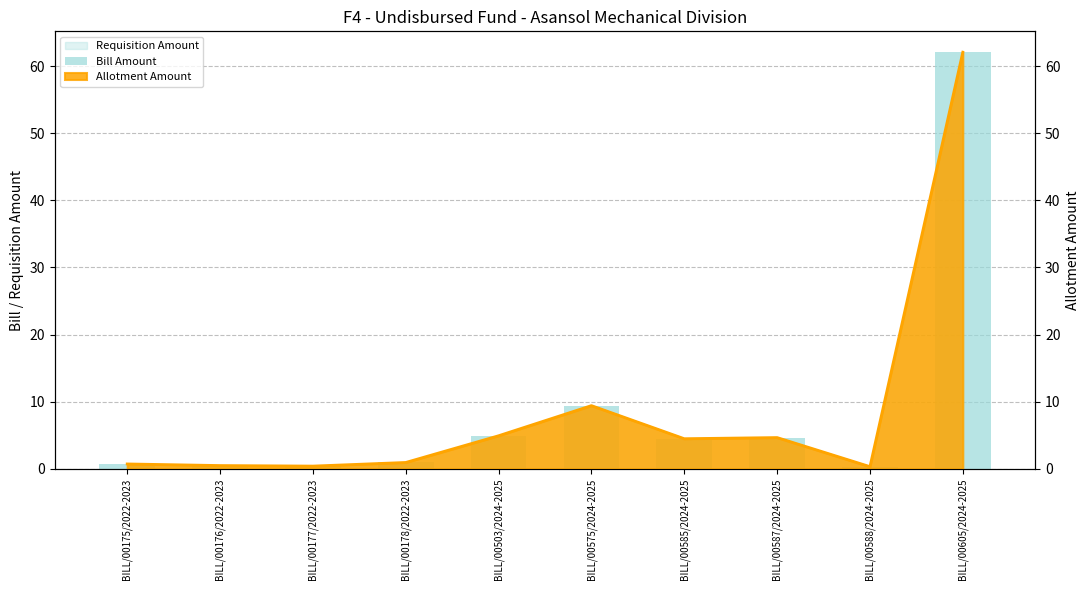

The value at BILL/00503/2024-2025 is 4.9. True or false?

True